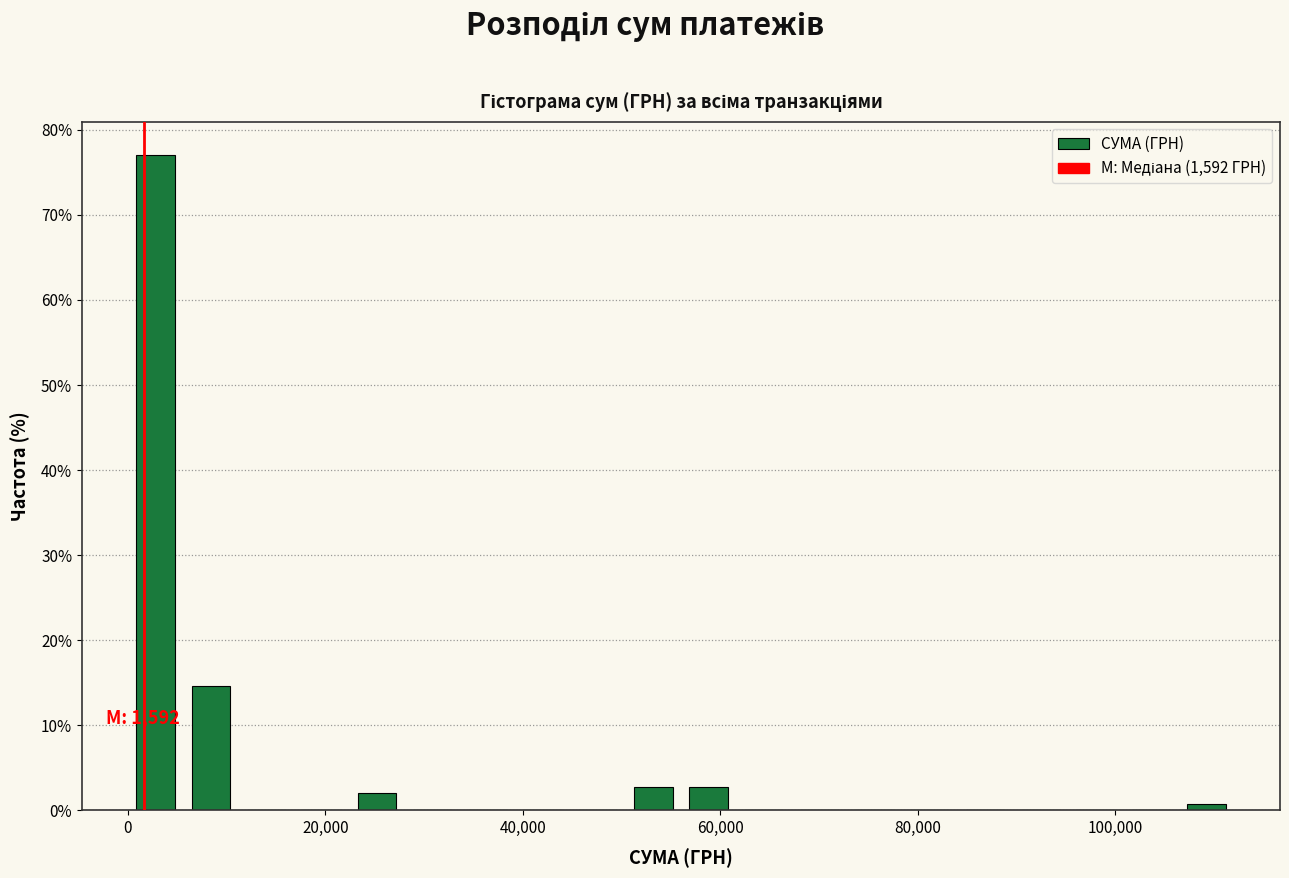

Read against the x-axis, roughly where is the centre of the tallest bar?

2000